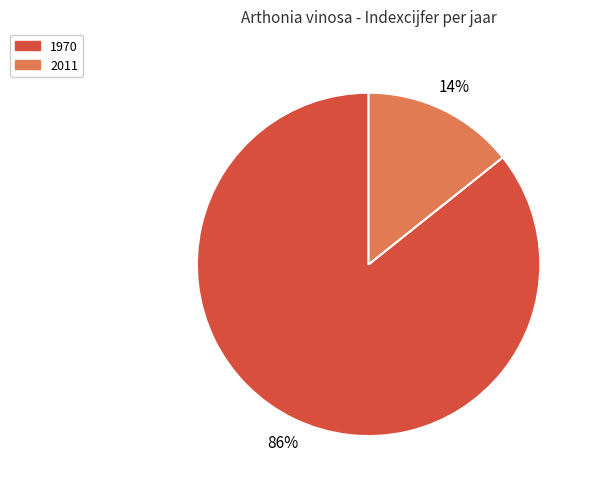

What is the largest slice in the pie chart?

1970